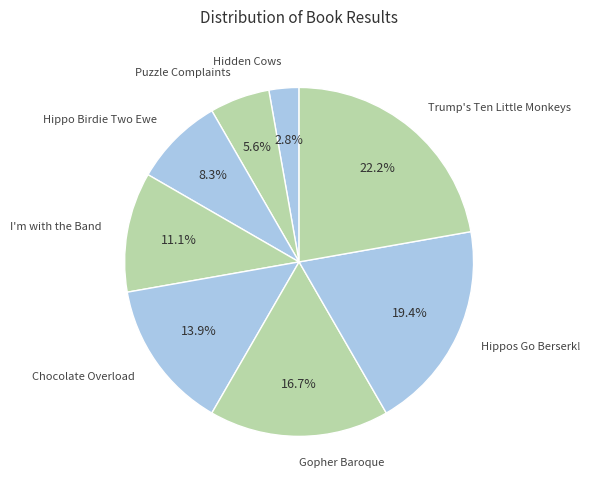

What percentage is the Hippos Go Berserk! slice, to the nearest percent?

19%